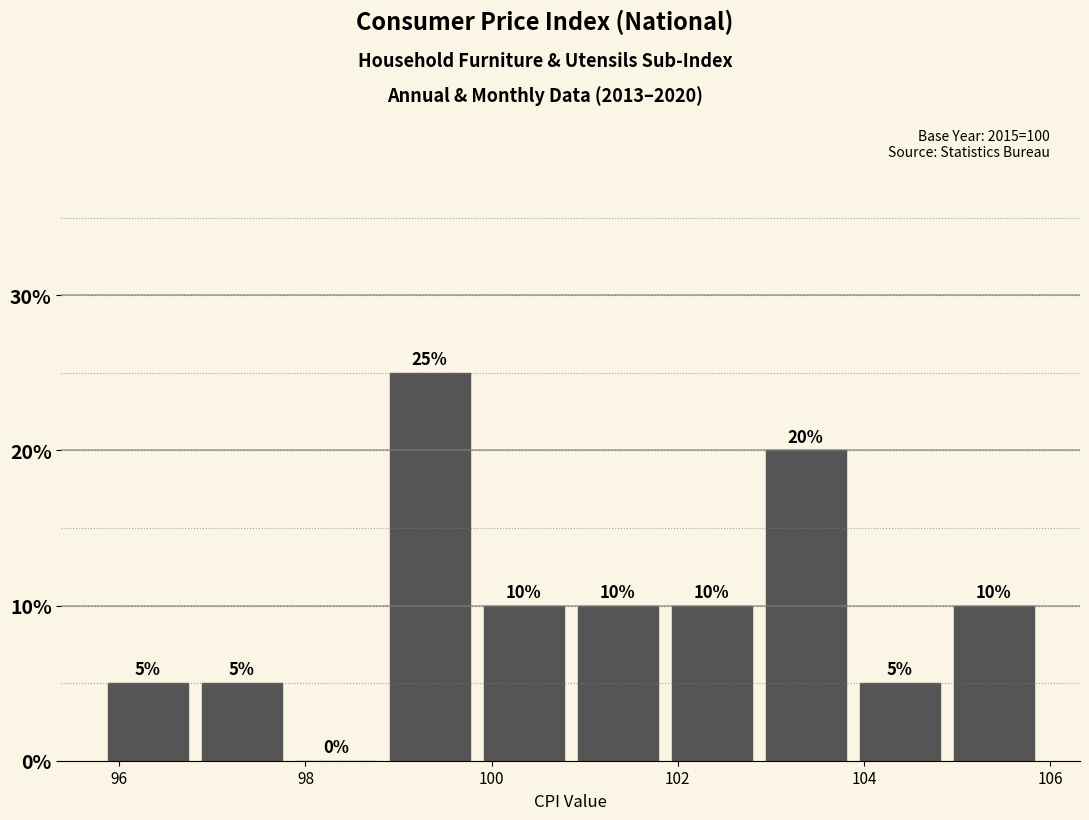

Which range on the x-axis has the tallest bar?

98.8 to 99.8